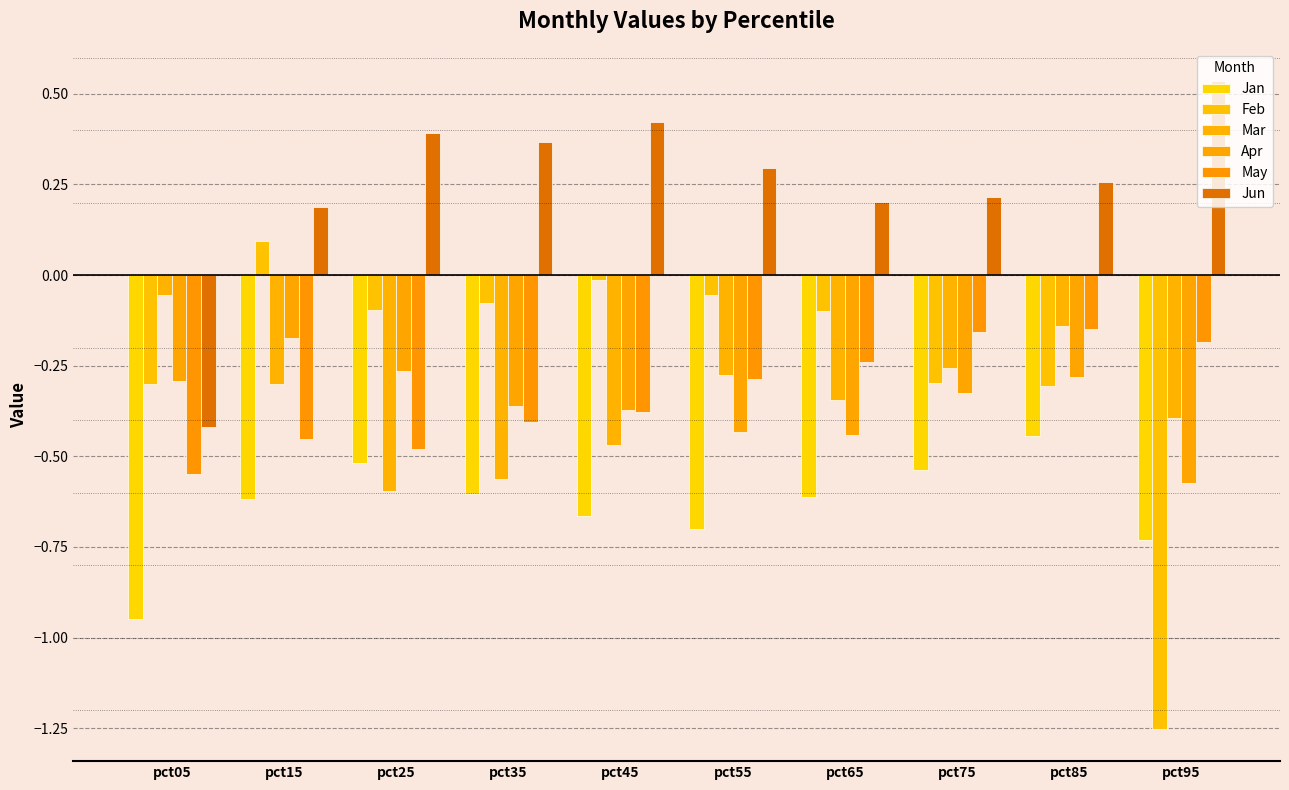

What is the difference between the highest and lowest values at pct85?

0.7